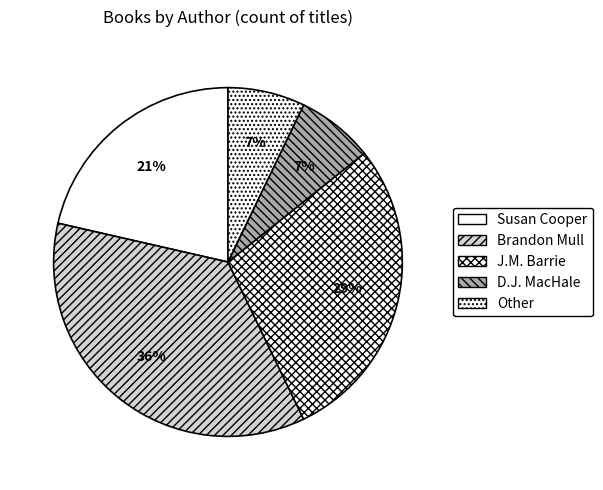

How many segments does this pie chart have?

5